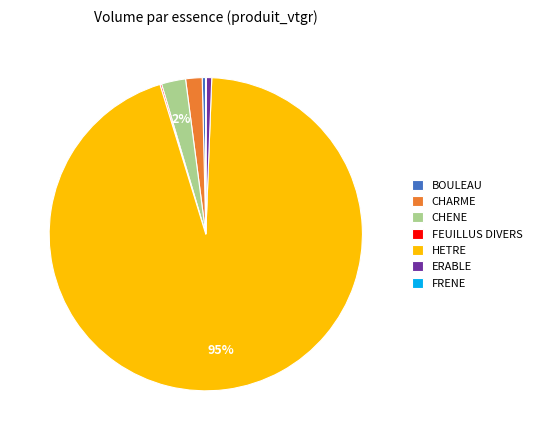

The HETRE slice represents 89% of the pie. True or false?

False